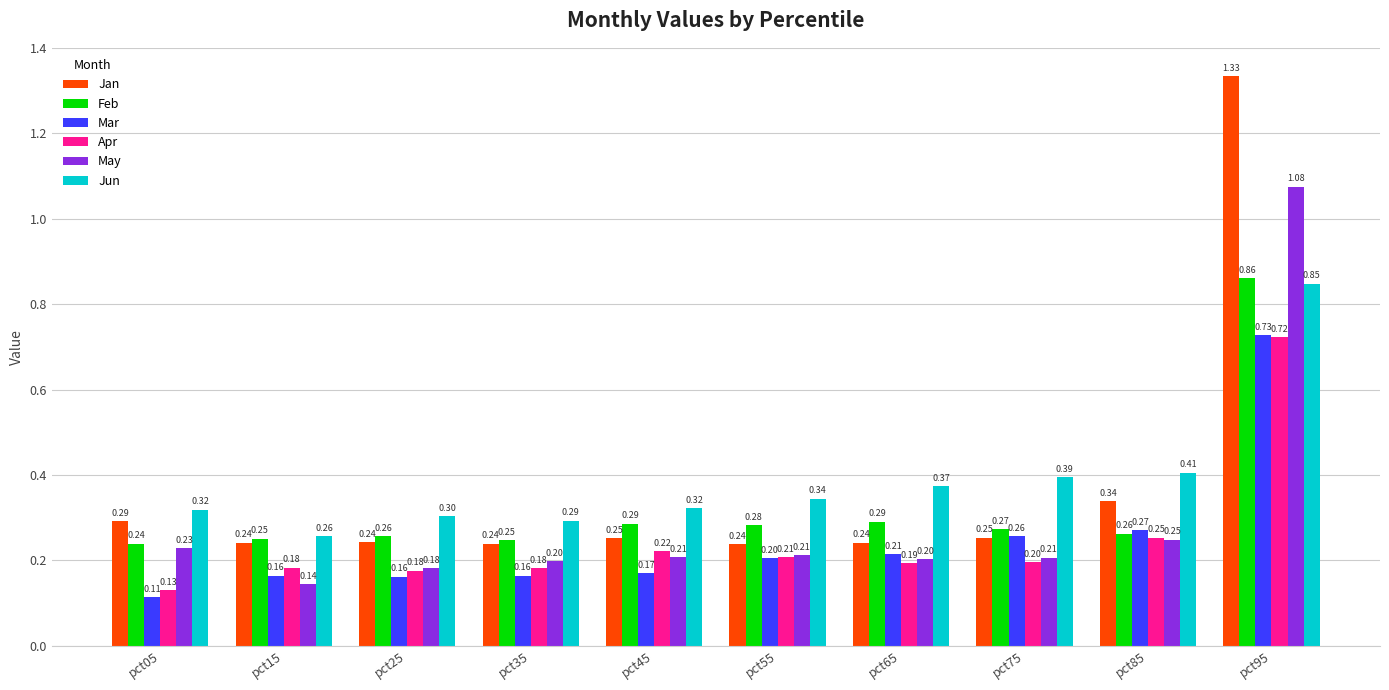

What is the spread (max minus min) of values at pct85?

0.2